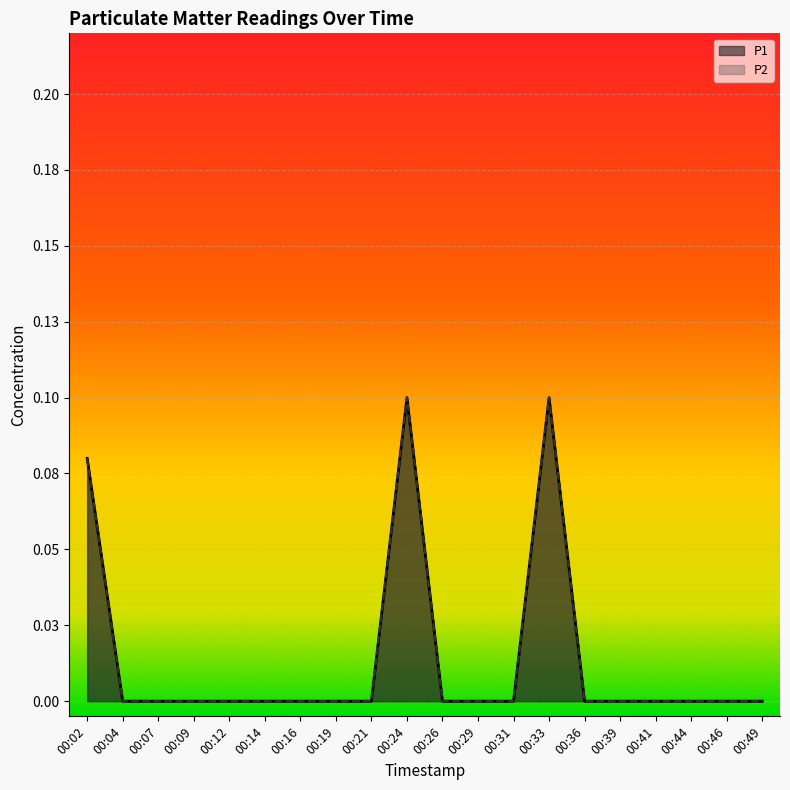

What are all the series names shown in the legend?

P1, P2